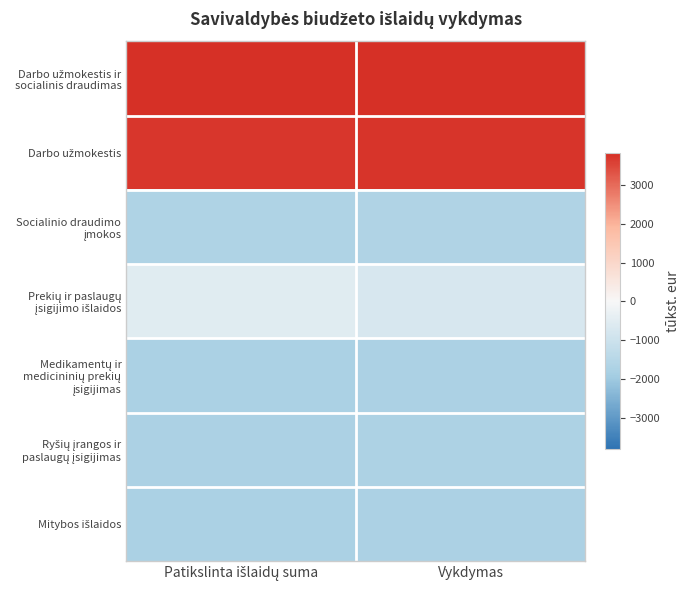

List the series in order of their peak value, lowest first.

Mitybos išlaidos, Medikamentų ir medicininių prekių įsigijimas, Ryšių įrangos ir paslaugų įsigijimas, Socialinio draudimo įmokos, Prekių ir paslaugų įsigijimo išlaidos, Darbo užmokestis, Darbo užmokestis ir socialinis draudimas